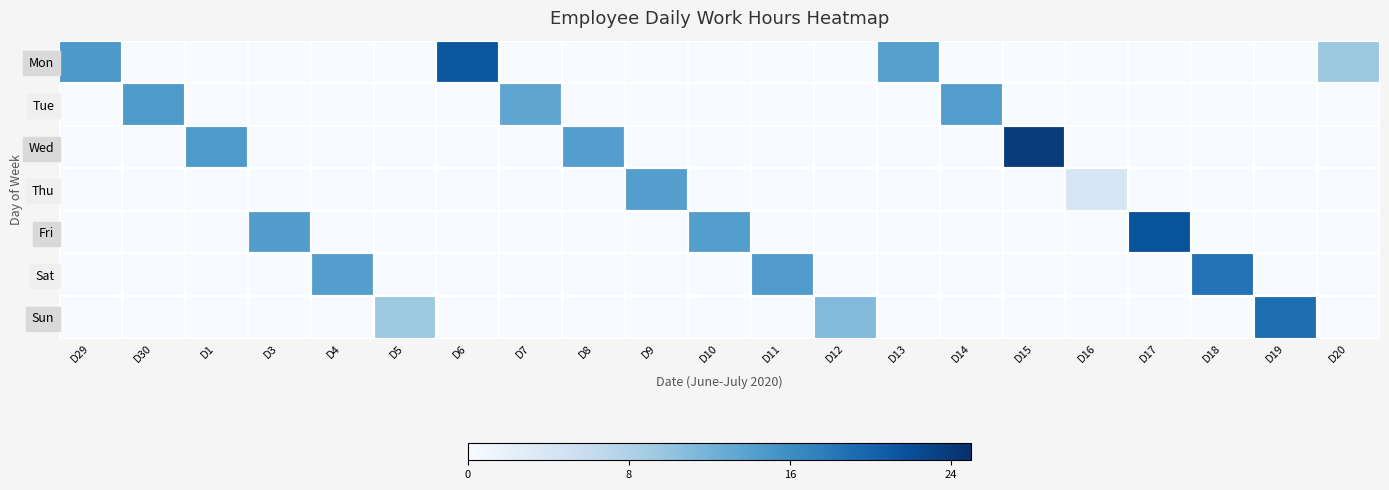

Which series has the widest spread of values?

Wed